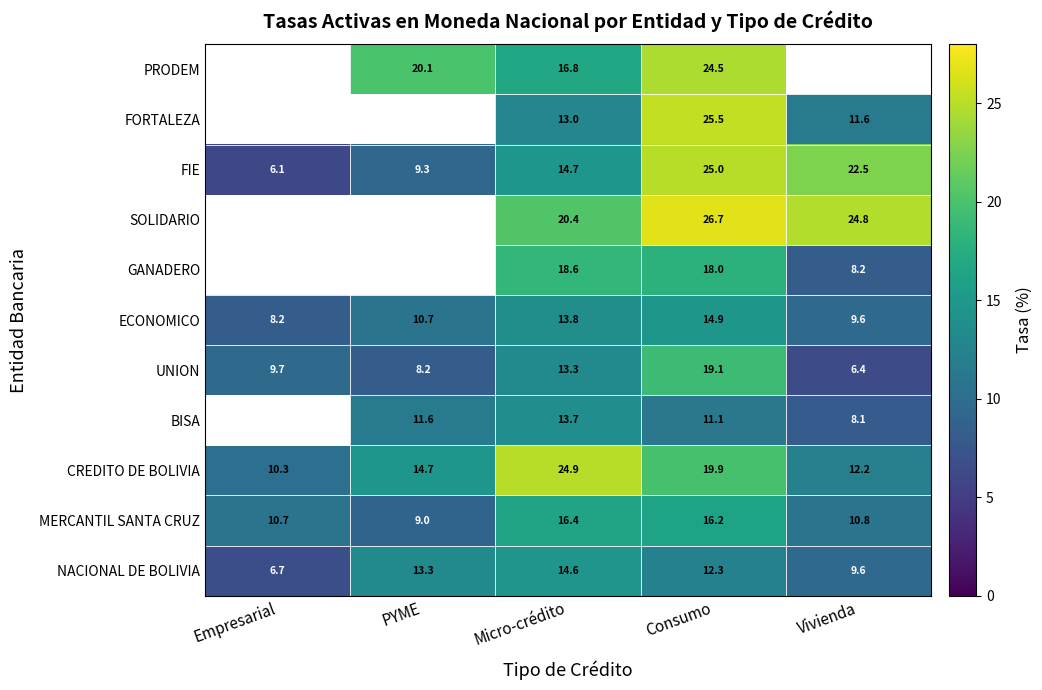

How many data points does each series have?

5